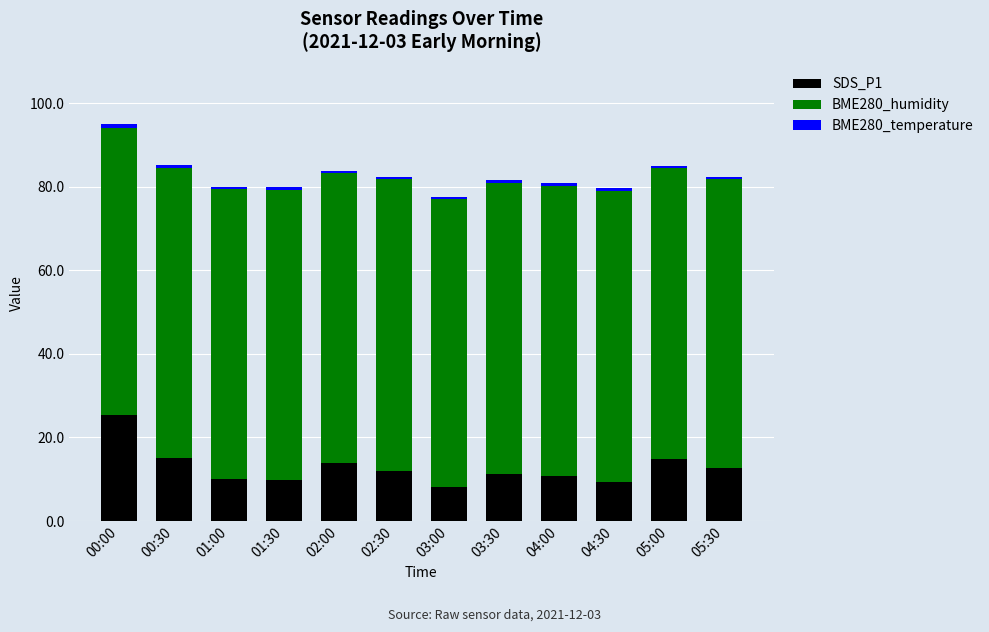

What is the difference between the maximum and minimum values in the SDS_P1 series?

17.3